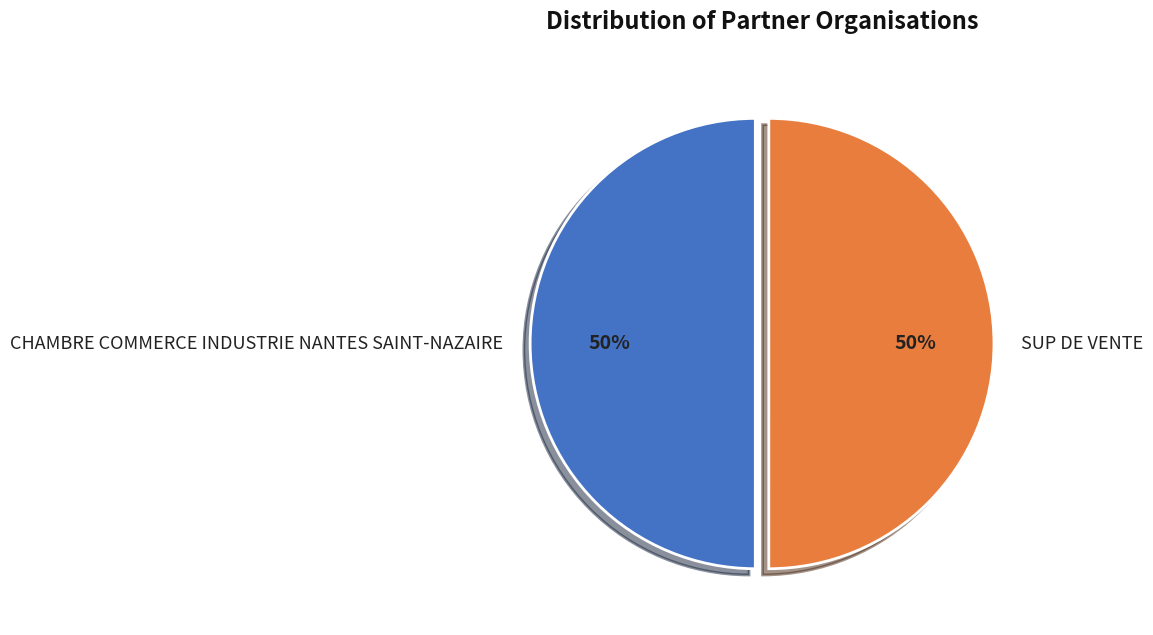

To the nearest percent, what is the average slice percentage?

50%